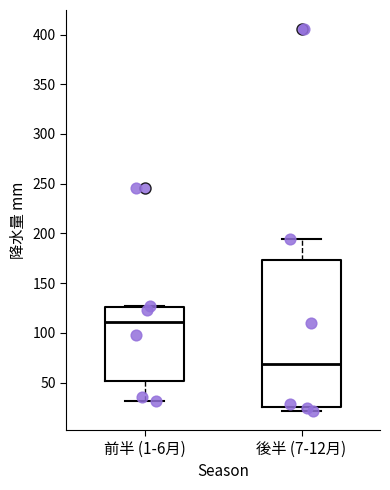

Which box has the highest median line?

前半 (1-6月)